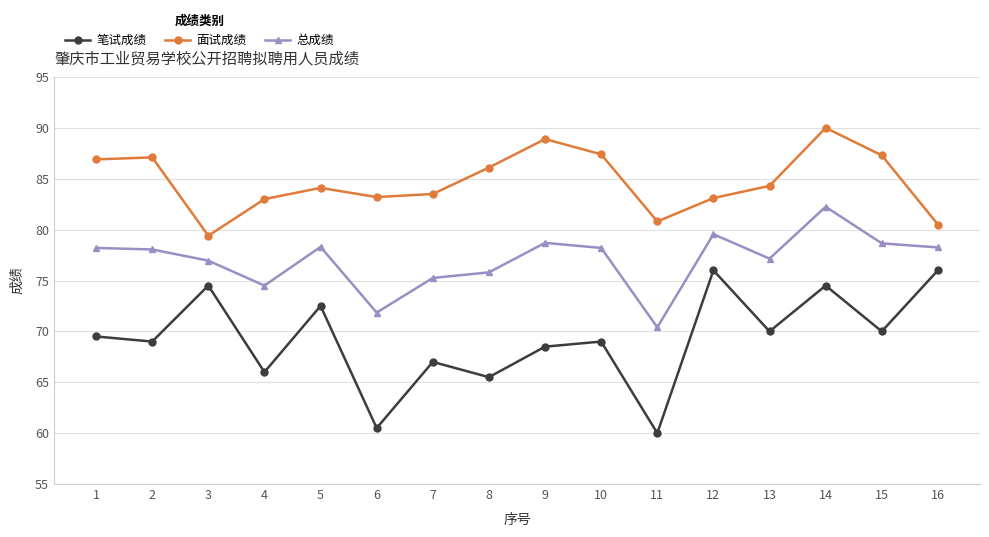

Which label corresponds to the smallest value in the chart?

11